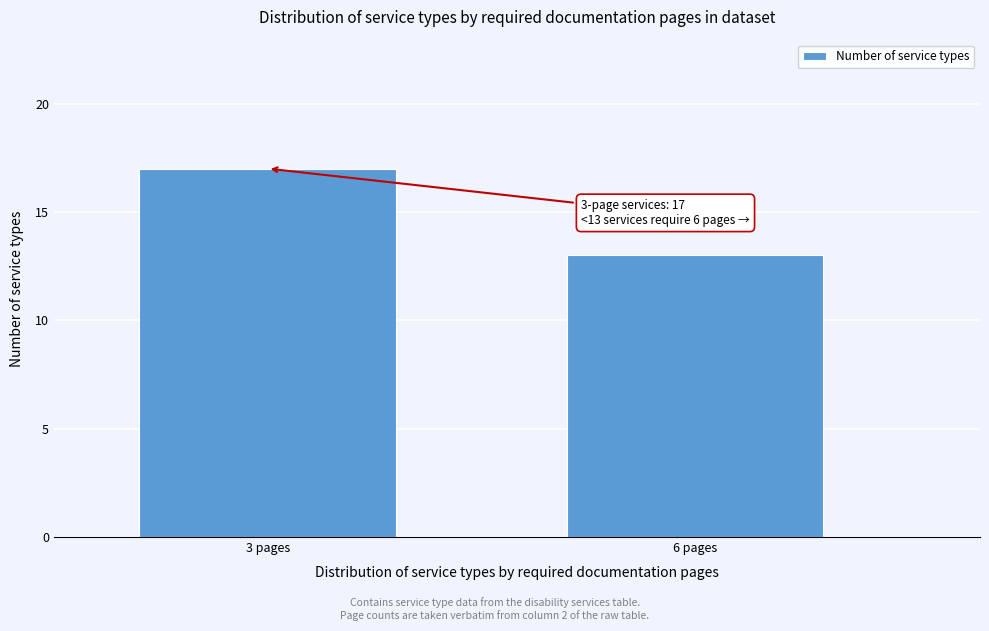

Reading left to right, extract all data points from this chart.

17	13